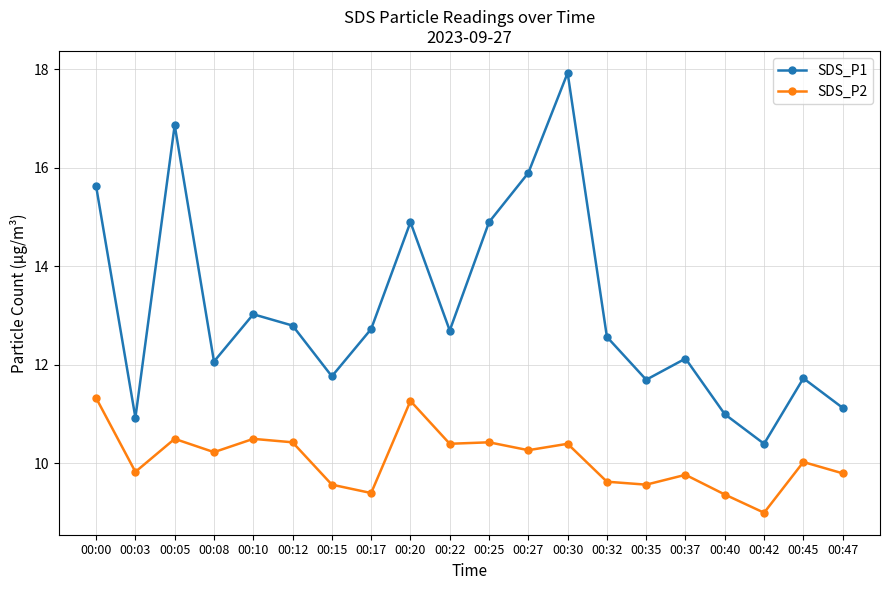

What is the value of the SDS_P1 point at the 6th from the left?

12.8